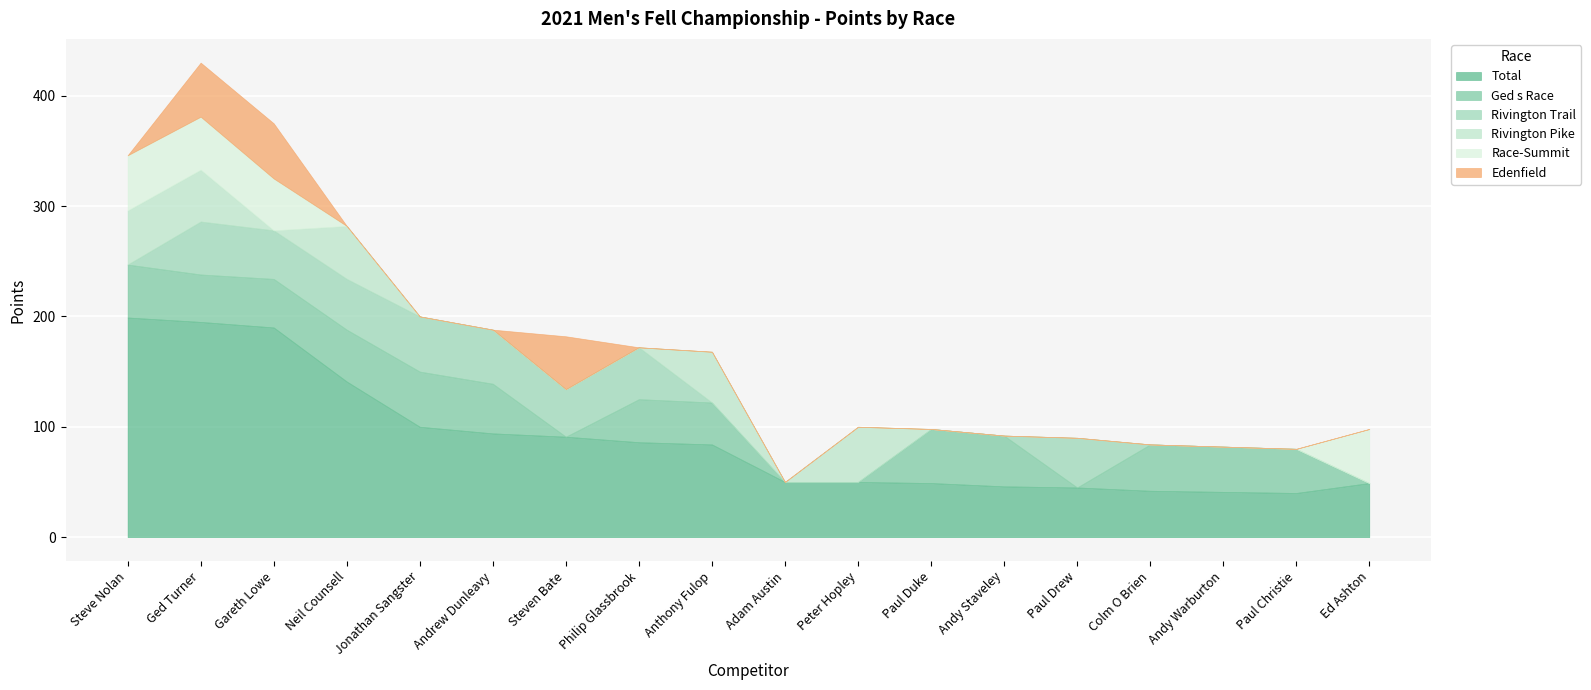

How many lines are shown in the chart?

6